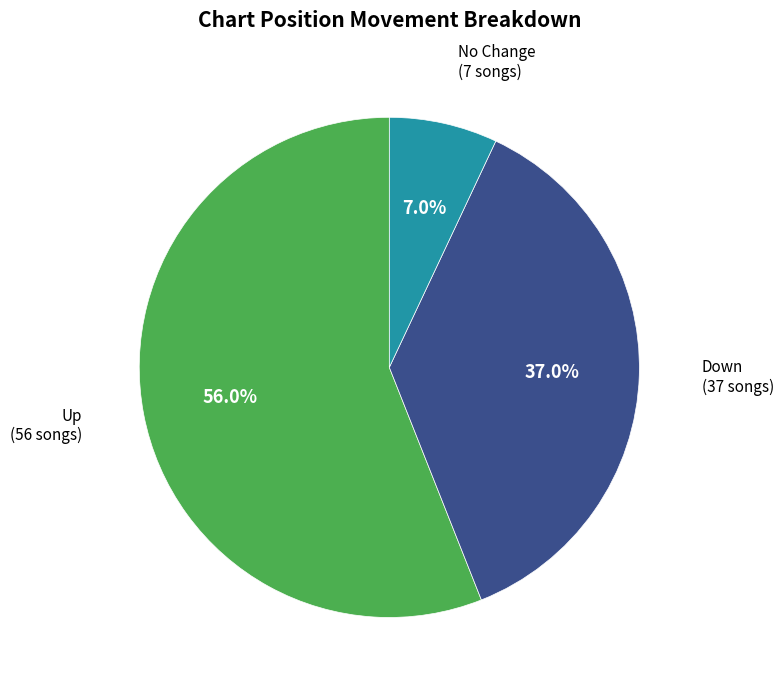

Is there any slice that represents more than half of the pie?

Yes